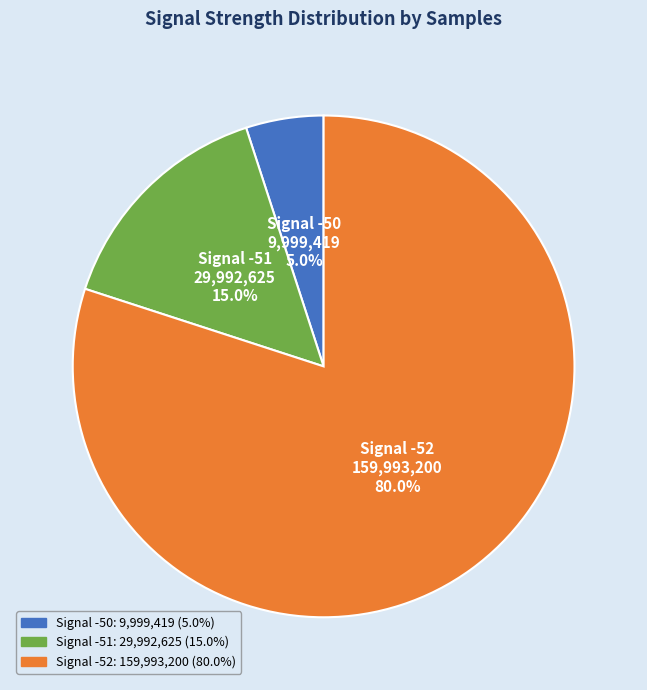

Is there any slice that represents more than half of the pie?

Yes